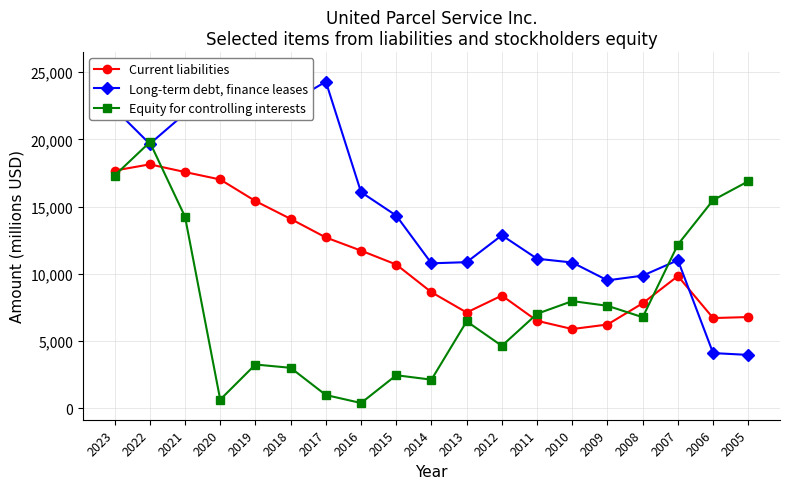

Reading left to right, list all the values displayed in this chart.

Current liabilities: 17676	18140	17569	17016	15413	14087	12708	11730	10696	8639	7131	8390	6514	5902	6239	7817	9840	6719	6793
Long-term debt, finance leases: 22264	19662	21915	24654	25238	22736	24289	16075	14334	10787	10872	12870	11128	10846	9521	9871	11018	4116	3980
Equity for controlling interests: 17306	19786	14253	657	3267	3021	1000	405	2470	2141	6474	4653	7035	7979	7630	6780	12183	15482	16884